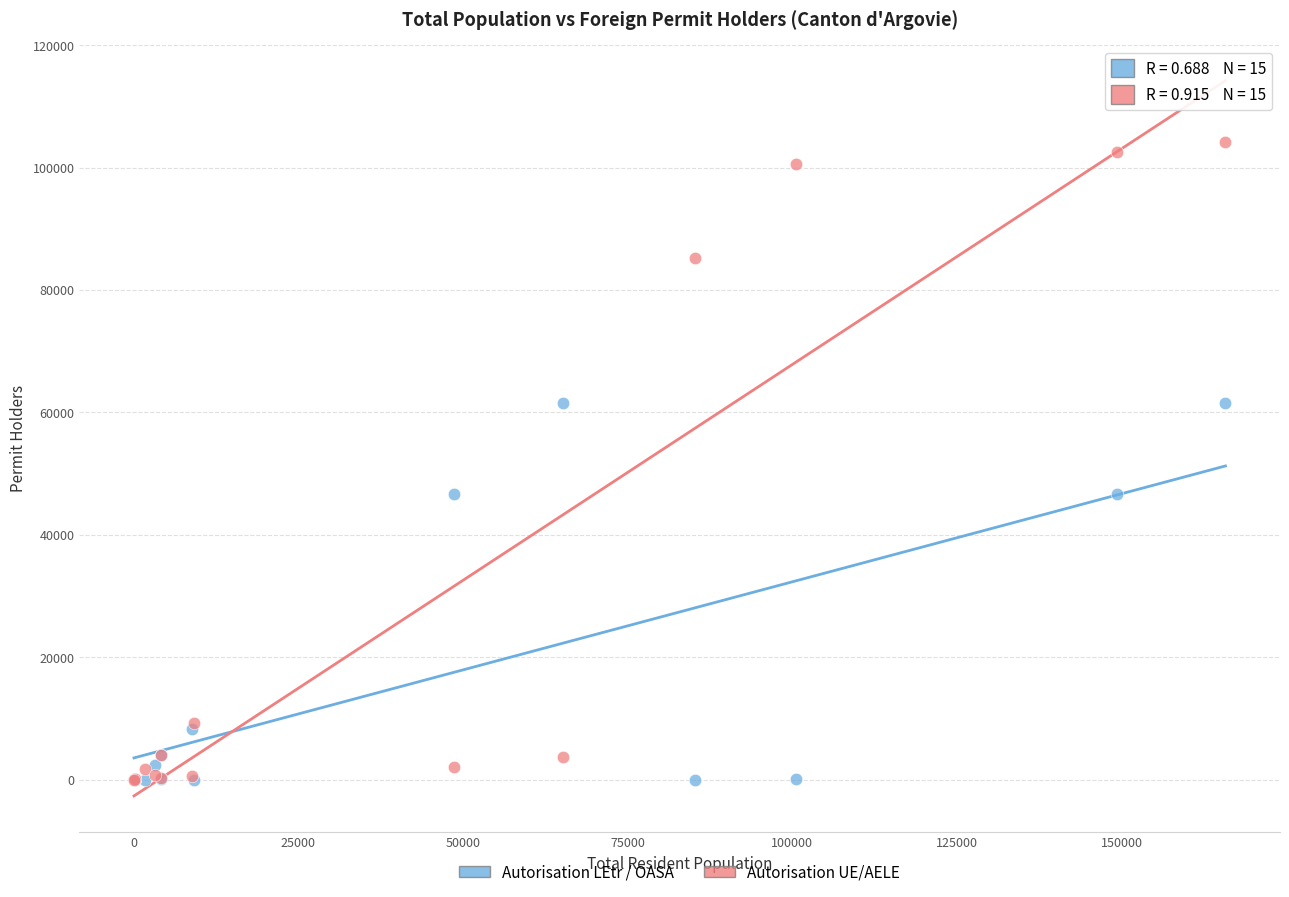

What are all the series names shown in the legend?

Autorisation LEtr / OASA, Autorisation UE/AELE